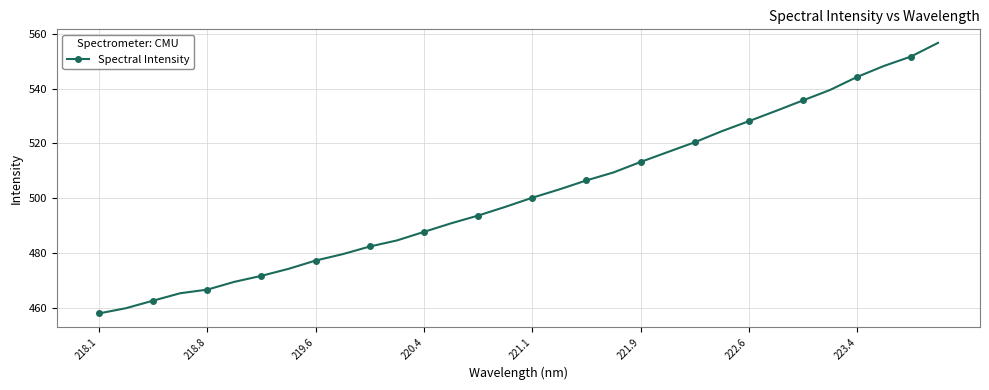

What is the smallest value displayed?

457.9